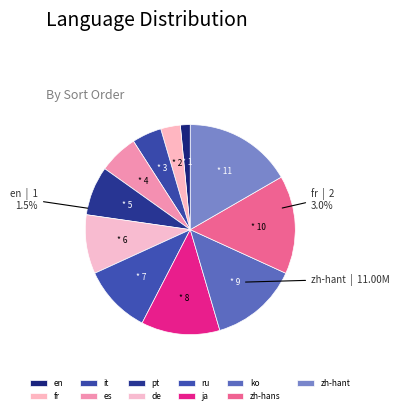

Combined, do pt and ja account for over 50%?

No